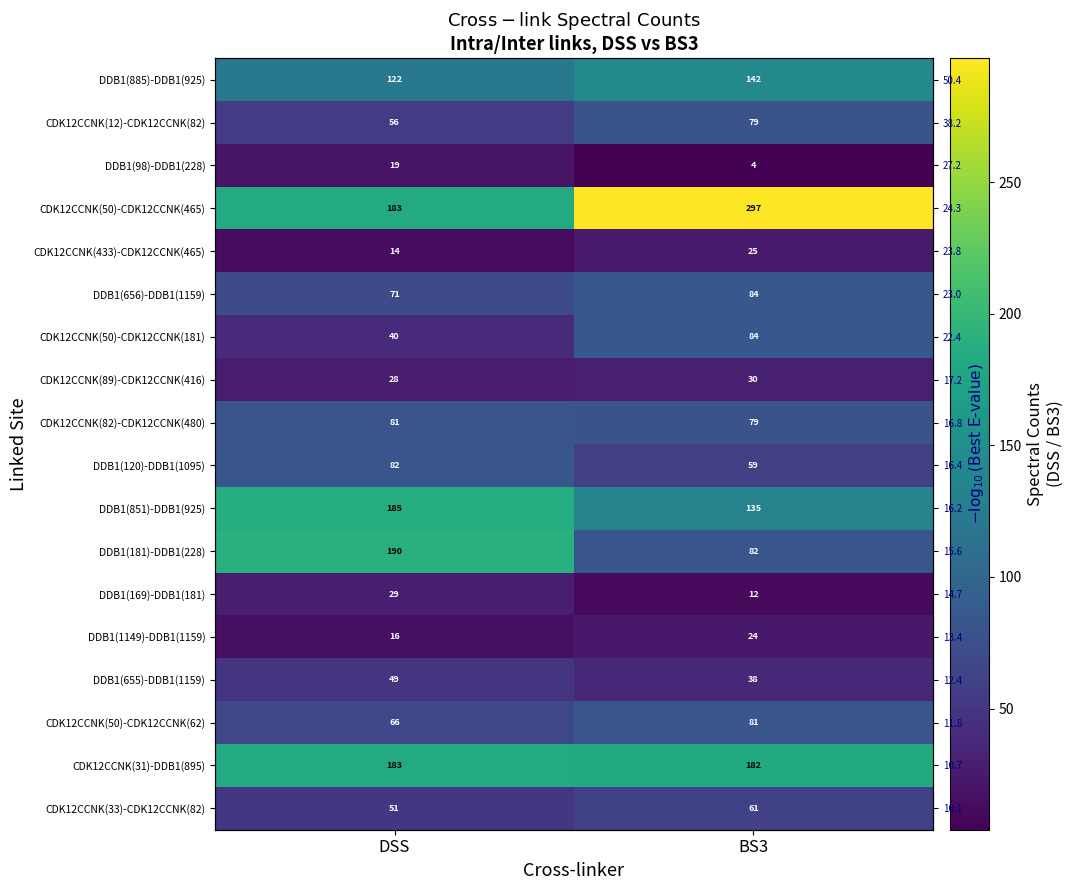

What is the average value of the DDB1(169)-DDB1(181) series?

20